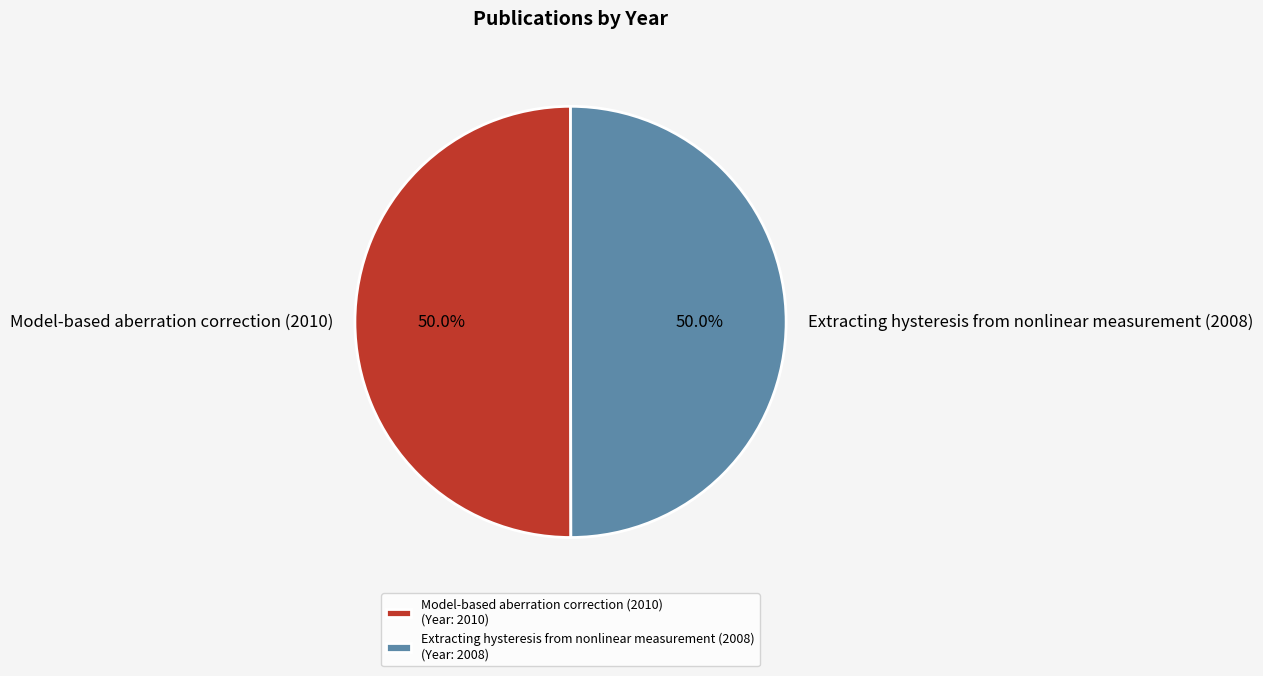

What is the total percentage of Extracting hysteresis from nonlinear measurement (2008) and Model-based aberration correction (2010)?

100.0%